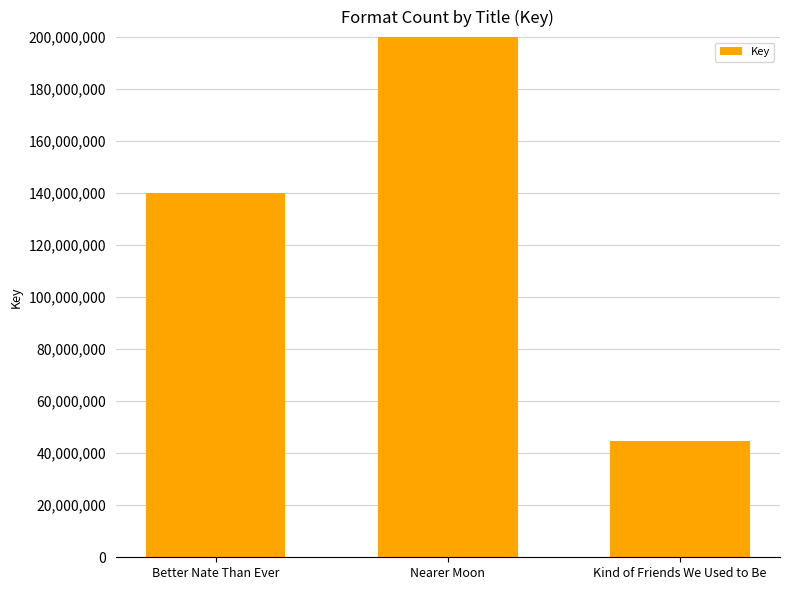

The value at Nearer Moon is 483701792. True or false?

True